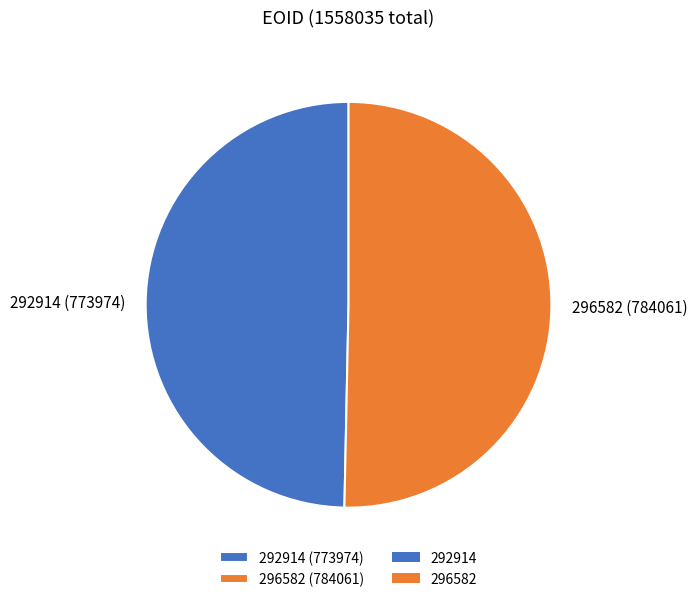

Does 292914 (773974) account for over 50% of the chart?

No